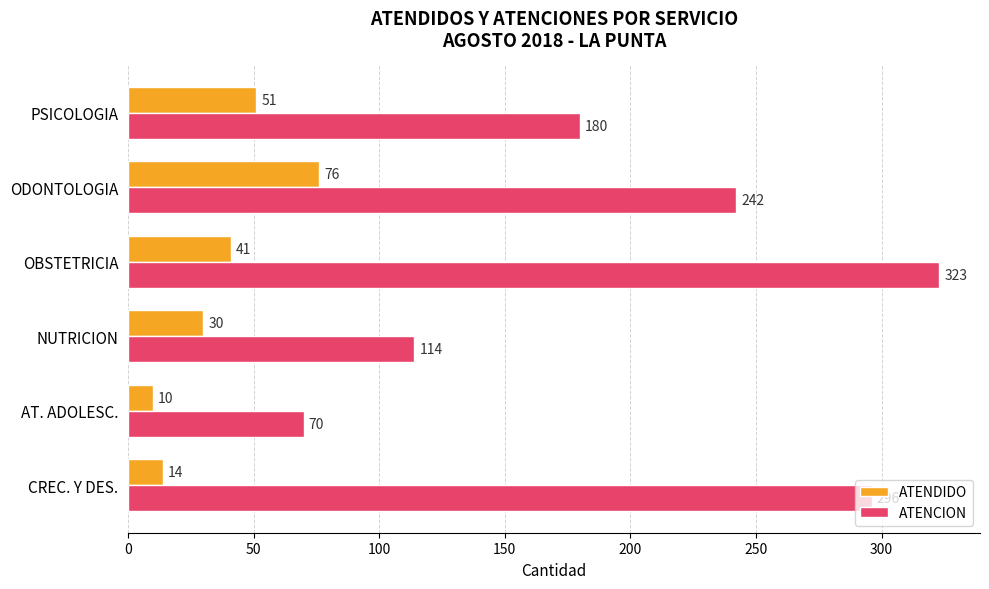

What are all the series names shown in the legend?

ATENDIDO, ATENCION